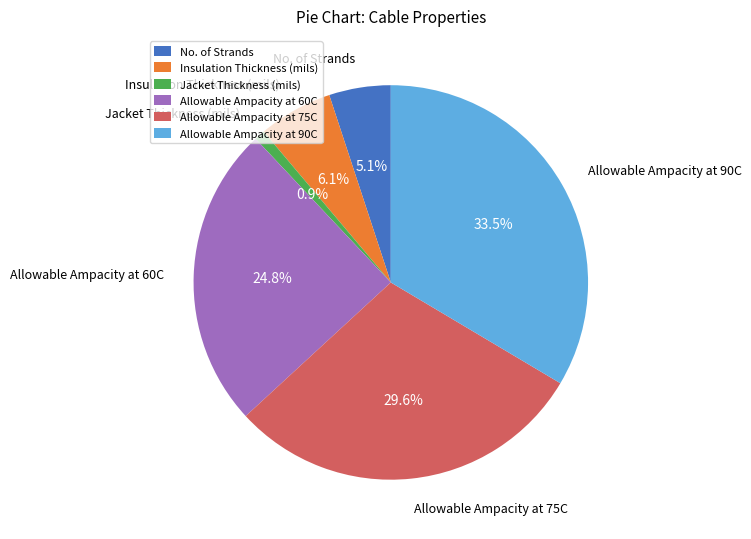

Rank the categories by value from lowest to highest.

Jacket Thickness (mils), No. of Strands, Insulation Thickness (mils), Allowable Ampacity at 60C, Allowable Ampacity at 75C, Allowable Ampacity at 90C